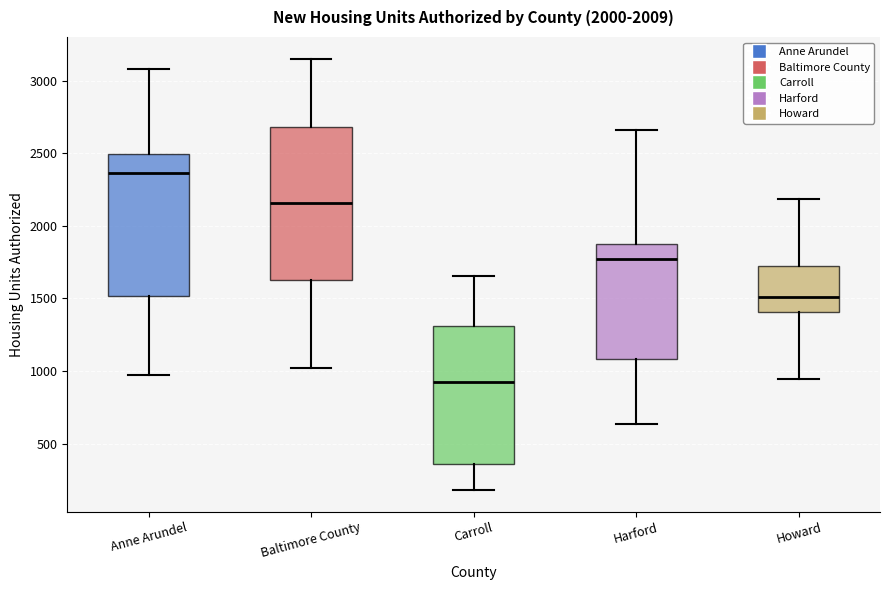

Which box is the tallest, from its lower edge to its upper edge?

Baltimore County